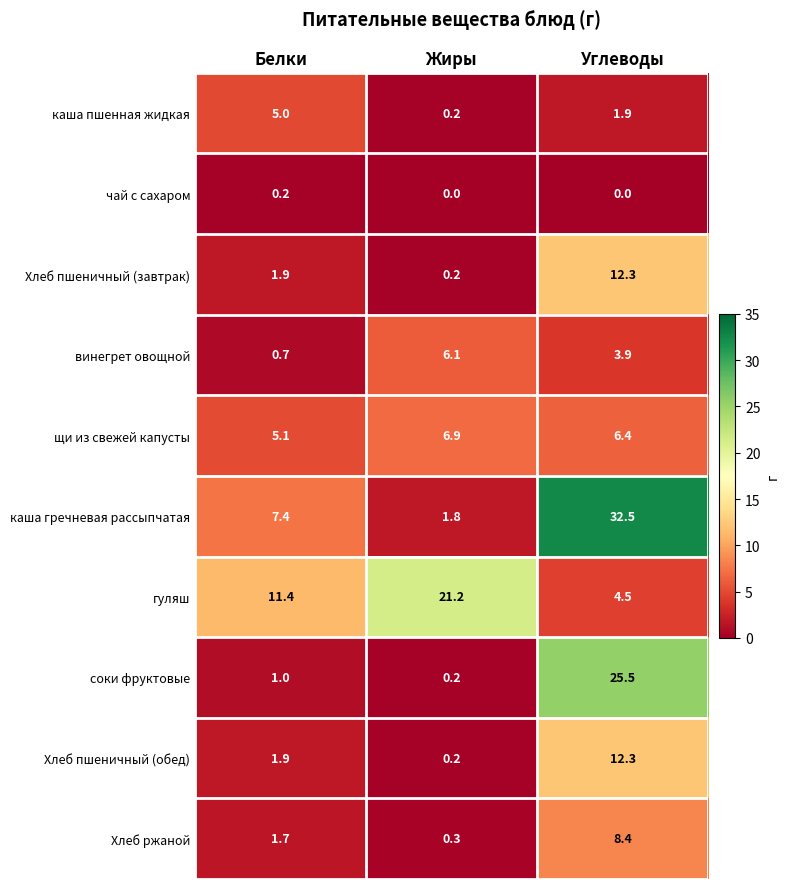

Count the number of data series in this chart.

10